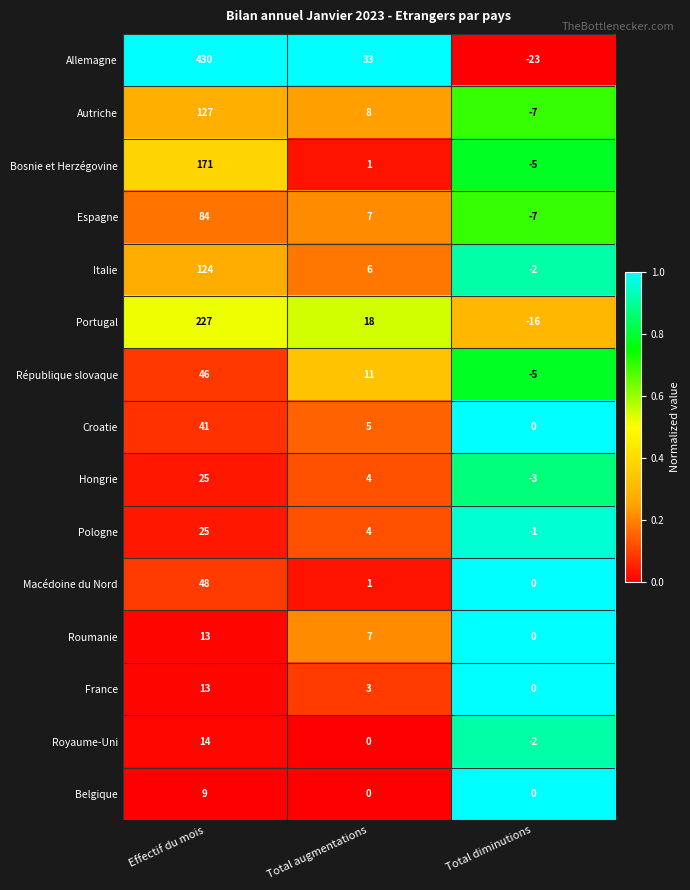

The value of Belgique at Total diminutions is 0. True or false?

True